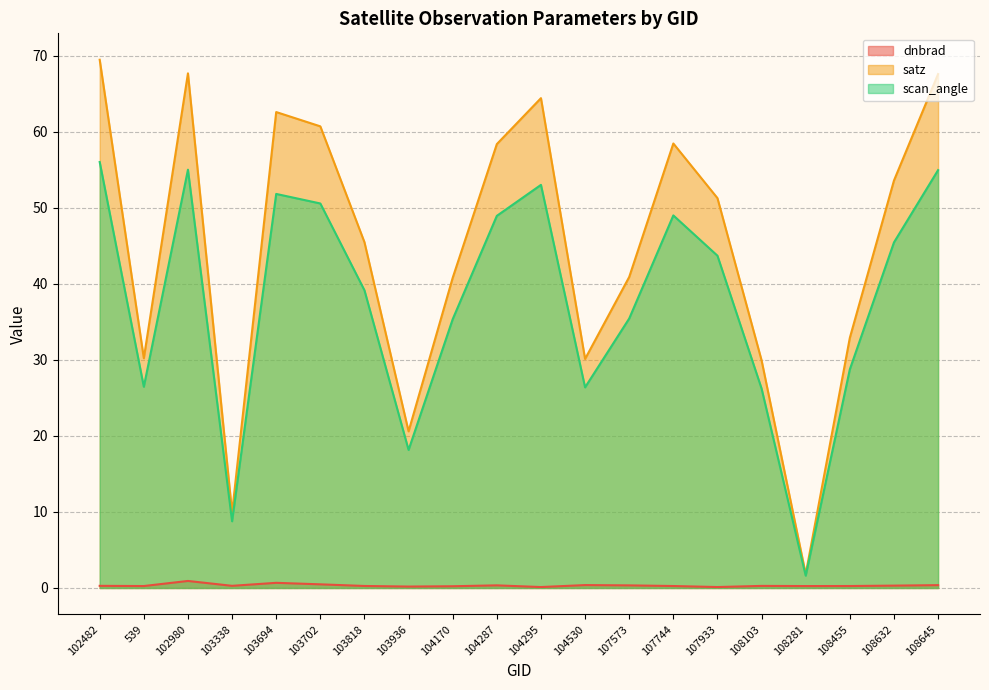

List the series in order of their overall mean, lowest first.

dnbrad, scan_angle, satz